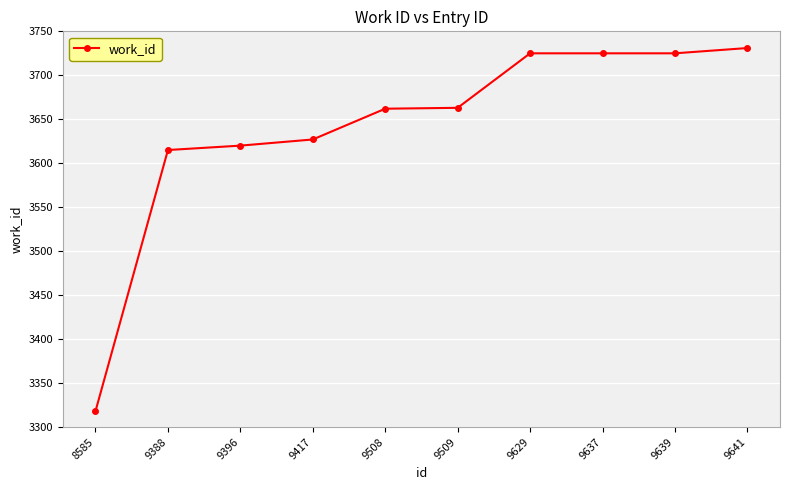

What is the smallest value displayed?

3318